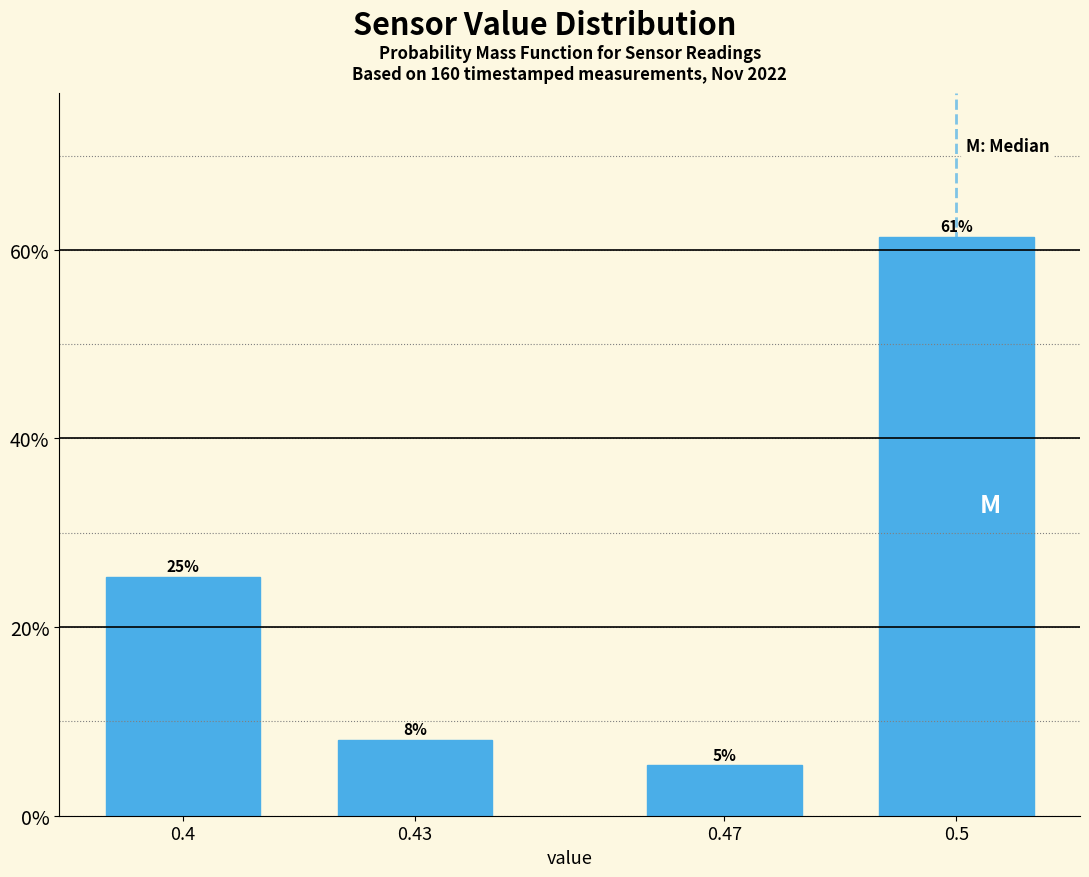

Does the chart contain any negative values?

No